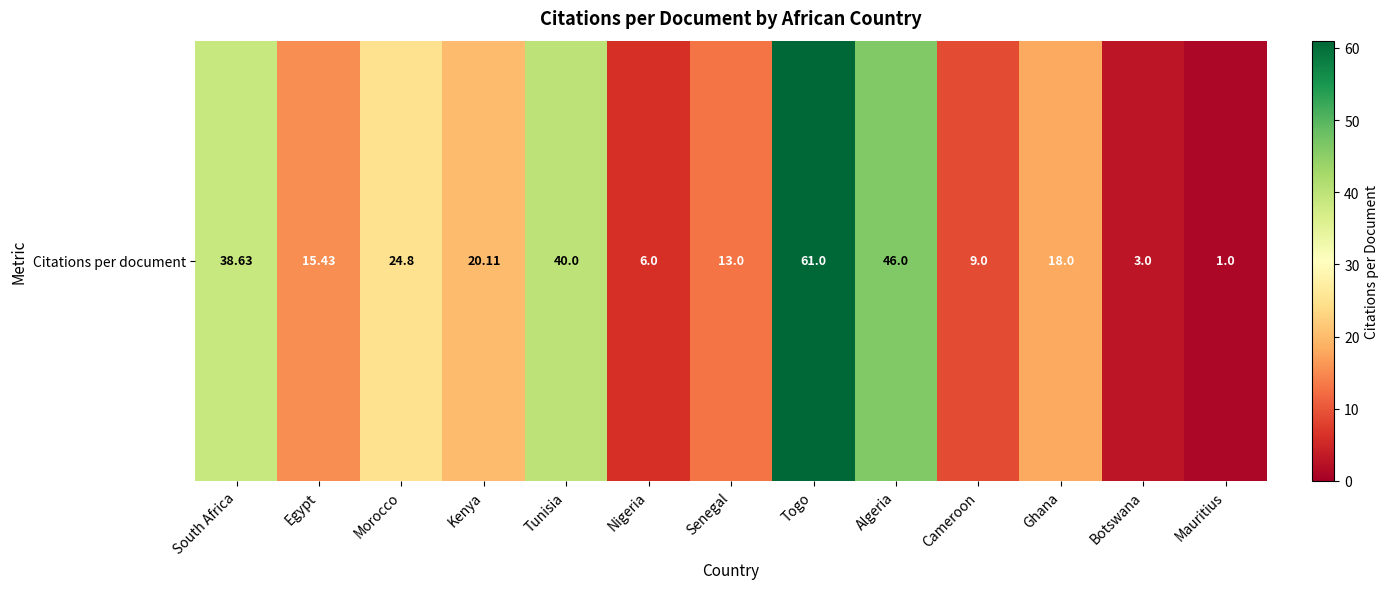

What is the minimum value shown in the chart?

1.0